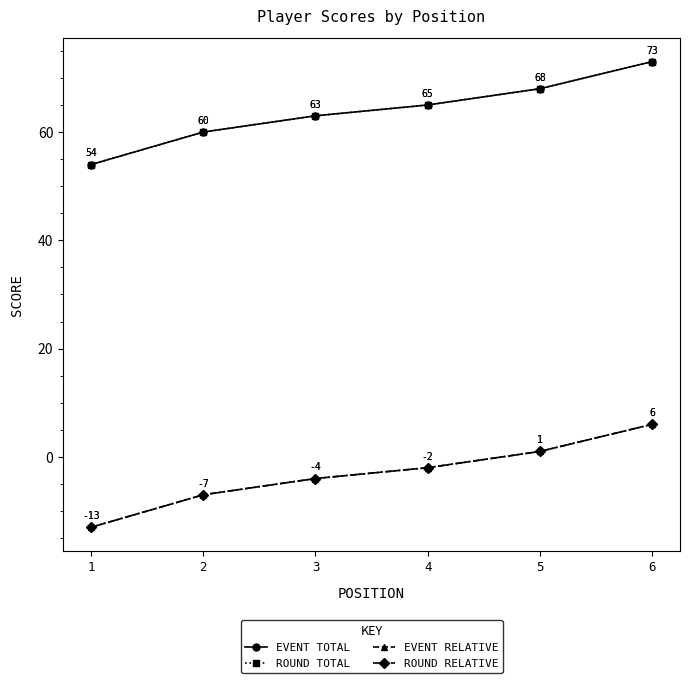

What is the lowest value of the ROUND TOTAL series?

54